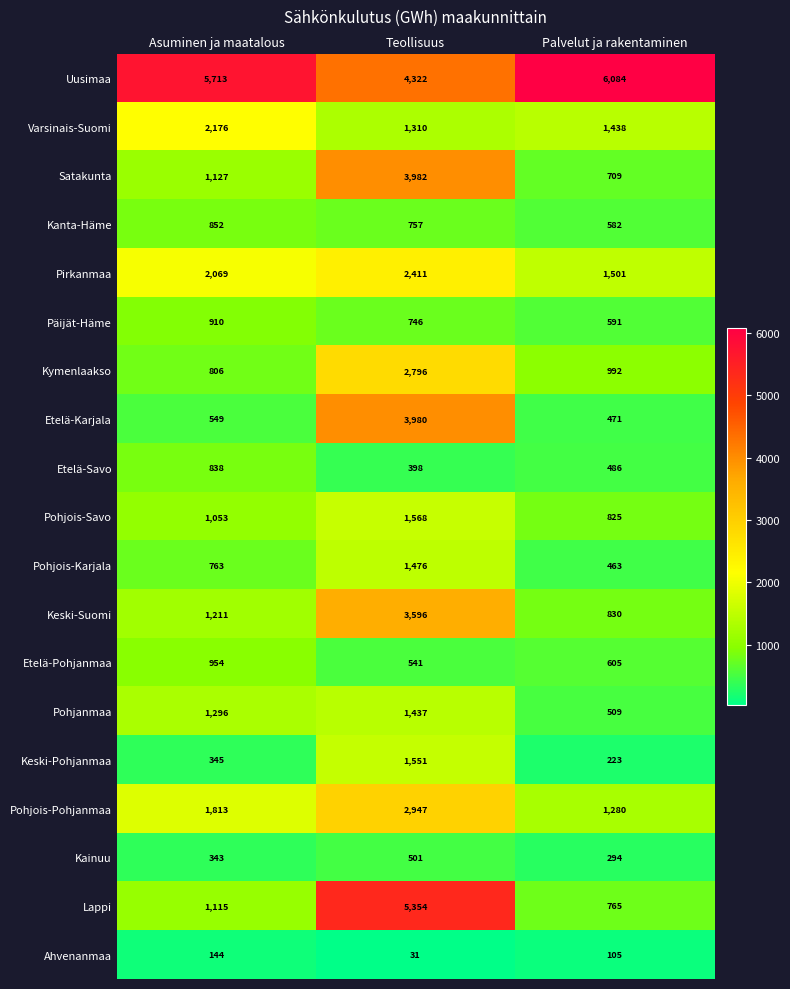

Which series has the largest total across all categories?

Uusimaa